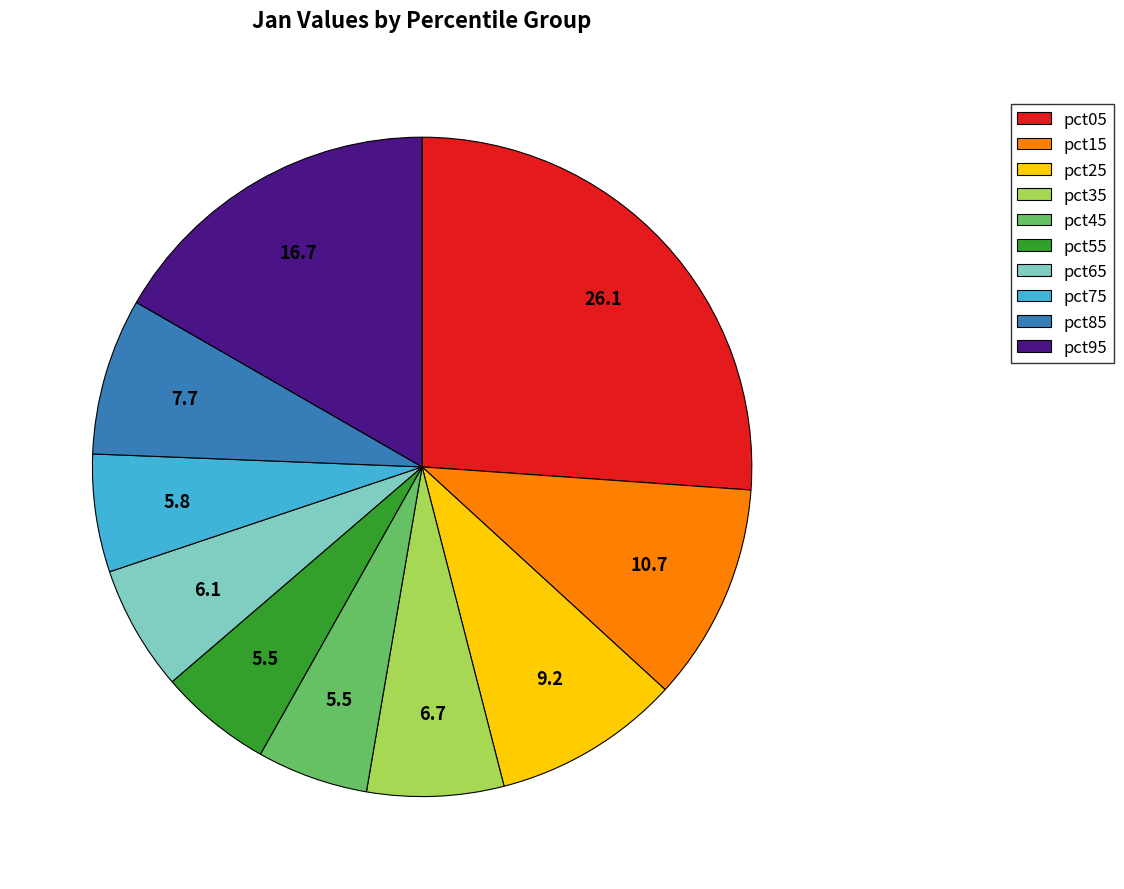

Does pct55 represent more than half of the total?

No